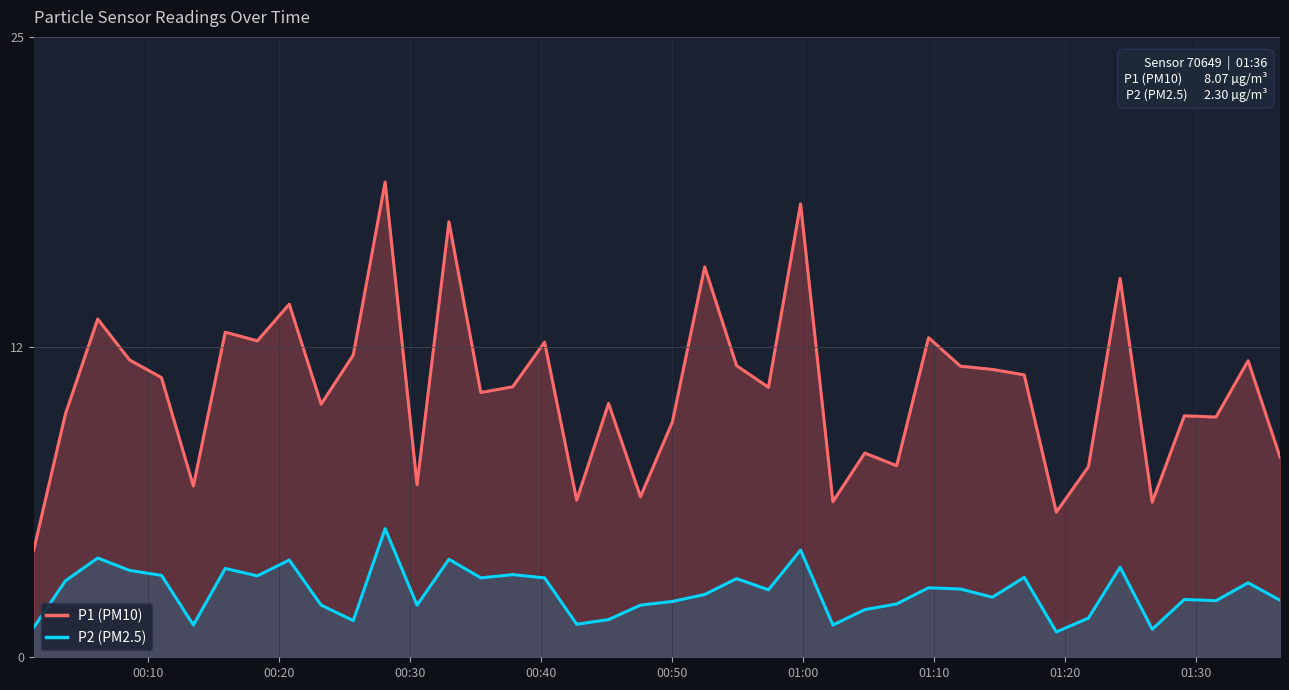

True or false: P1 (PM10) and P2 (PM2.5) cross at least once.

False